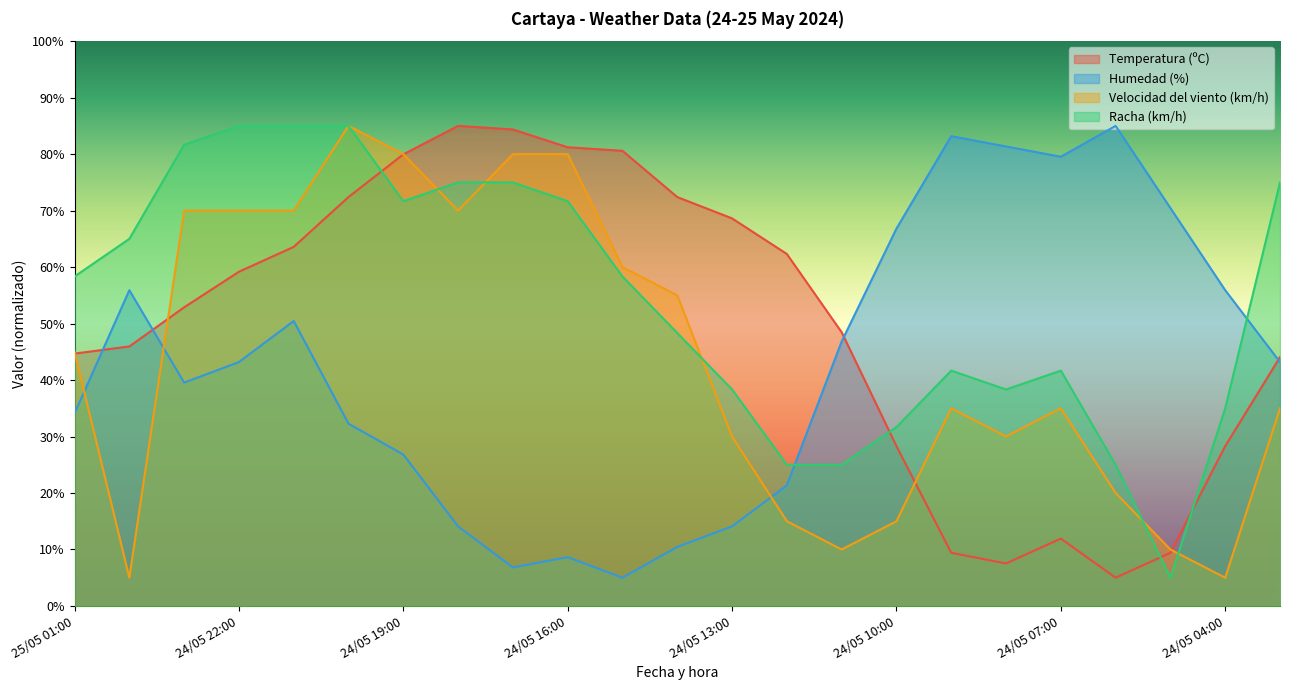

Reading right to left, extract all data points from this chart.

Temperatura (ºC): 24/05 03:00=44.1	24/05 04:00=28.3	24/05 05:00=9.4	24/05 06:00=5.0	24/05 07:00=11.9	24/05 08:00=7.5	24/05 09:00=9.4	24/05 10:00=28.3	24/05 11:00=48.5	24/05 12:00=62.3	24/05 13:00=68.6	24/05 14:00=72.4	24/05 15:00=80.6	24/05 16:00=81.2	24/05 17:00=84.4	24/05 18:00=85.0	24/05 19:00=80.0	24/05 20:00=72.4	24/05 21:00=63.6	24/05 22:00=59.2	24/05 23:00=52.9	25/05 00:00=45.9	25/05 01:00=44.7
Humedad (%): 24/05 03:00=43.2	24/05 04:00=55.9	24/05 05:00=70.5	24/05 06:00=85.0	24/05 07:00=79.5	24/05 08:00=81.4	24/05 09:00=83.2	24/05 10:00=66.8	24/05 11:00=46.8	24/05 12:00=21.4	24/05 13:00=14.1	24/05 14:00=10.5	24/05 15:00=5.0	24/05 16:00=8.6	24/05 17:00=6.8	24/05 18:00=14.1	24/05 19:00=26.8	24/05 20:00=32.3	24/05 21:00=50.5	24/05 22:00=43.2	24/05 23:00=39.5	25/05 00:00=55.9	25/05 01:00=34.1
Velocidad del viento (km/h): 24/05 03:00=35.0	24/05 04:00=5.0	24/05 05:00=10.0	24/05 06:00=20.0	24/05 07:00=35.0	24/05 08:00=30.0	24/05 09:00=35.0	24/05 10:00=15.0	24/05 11:00=10.0	24/05 12:00=15.0	24/05 13:00=30.0	24/05 14:00=55.0	24/05 15:00=60.0	24/05 16:00=80.0	24/05 17:00=80.0	24/05 18:00=70.0	24/05 19:00=80.0	24/05 20:00=85.0	24/05 21:00=70.0	24/05 22:00=70.0	24/05 23:00=70.0	25/05 00:00=5.0	25/05 01:00=45.0
Racha (km/h): 24/05 03:00=75.0	24/05 04:00=35.0	24/05 05:00=5.0	24/05 06:00=25.0	24/05 07:00=41.7	24/05 08:00=38.3	24/05 09:00=41.7	24/05 10:00=31.7	24/05 11:00=25.0	24/05 12:00=25.0	24/05 13:00=38.3	24/05 14:00=48.3	24/05 15:00=58.3	24/05 16:00=71.7	24/05 17:00=75.0	24/05 18:00=75.0	24/05 19:00=71.7	24/05 20:00=85.0	24/05 21:00=85.0	24/05 22:00=85.0	24/05 23:00=81.7	25/05 00:00=65.0	25/05 01:00=58.3